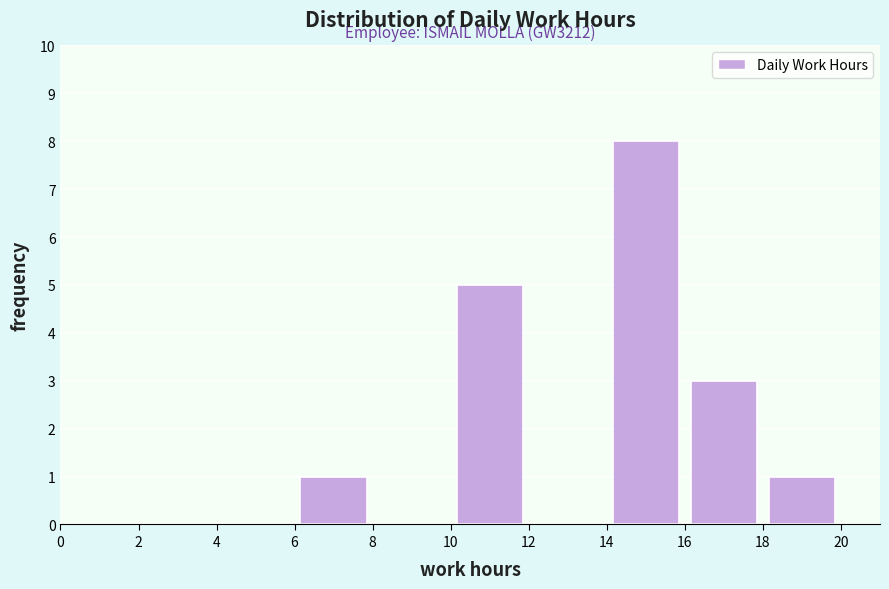

Which range on the x-axis has the tallest bar?

14 to 16